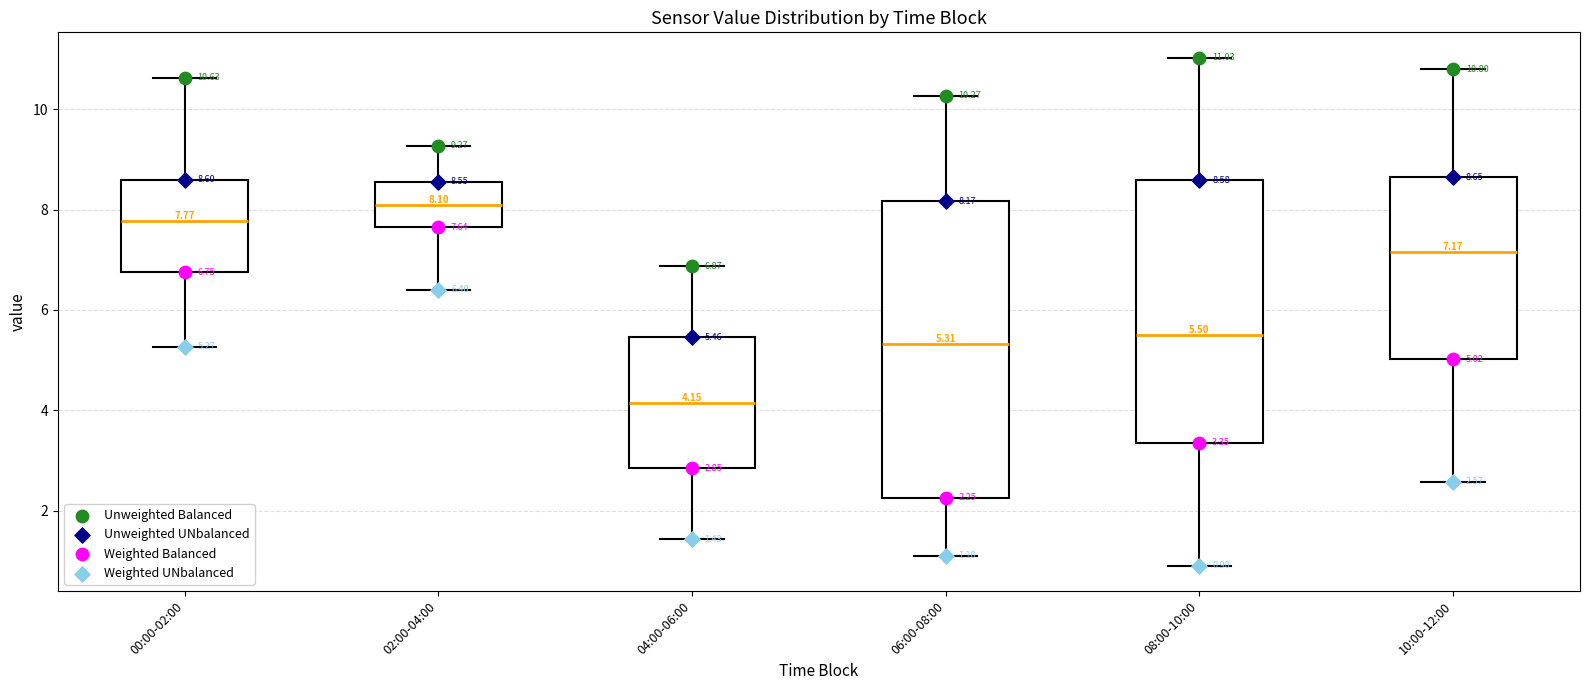

Which box is the tallest, from its lower edge to its upper edge?

06:00-08:00